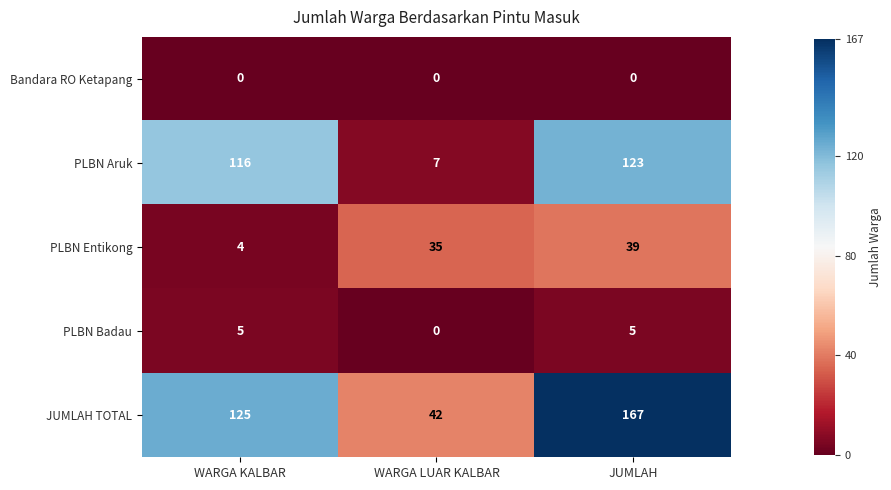

The JUMLAH TOTAL series shows 19 at WARGA LUAR KALBAR. True or false?

False